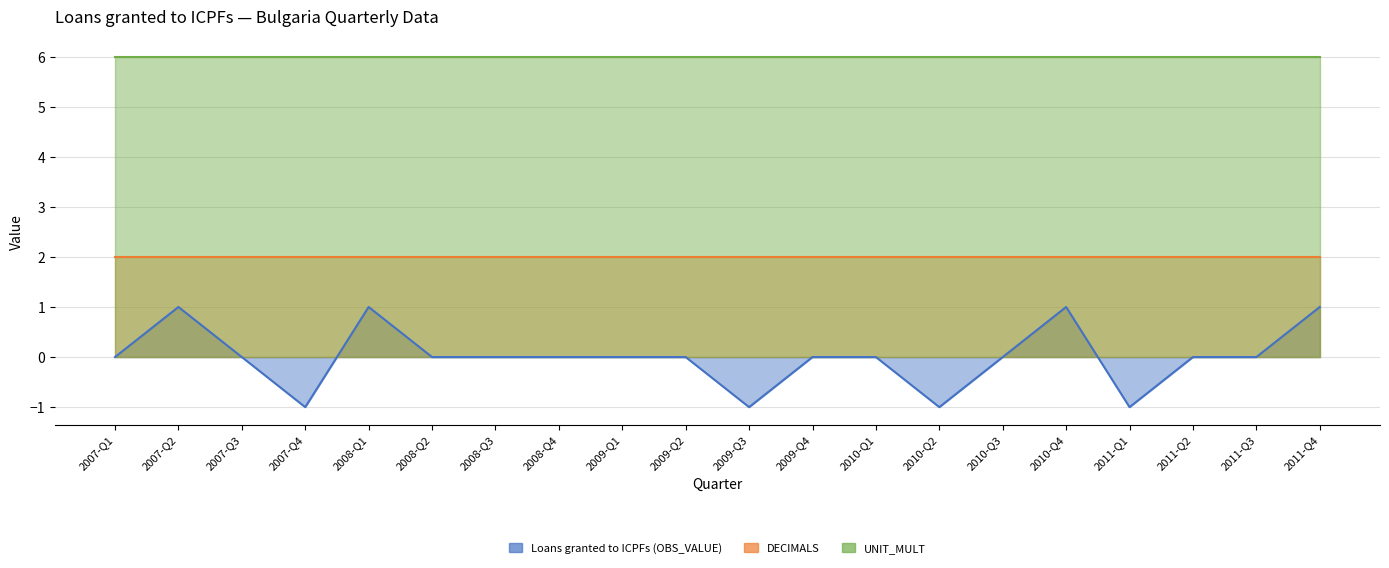

What is the average value of the DECIMALS series?

2